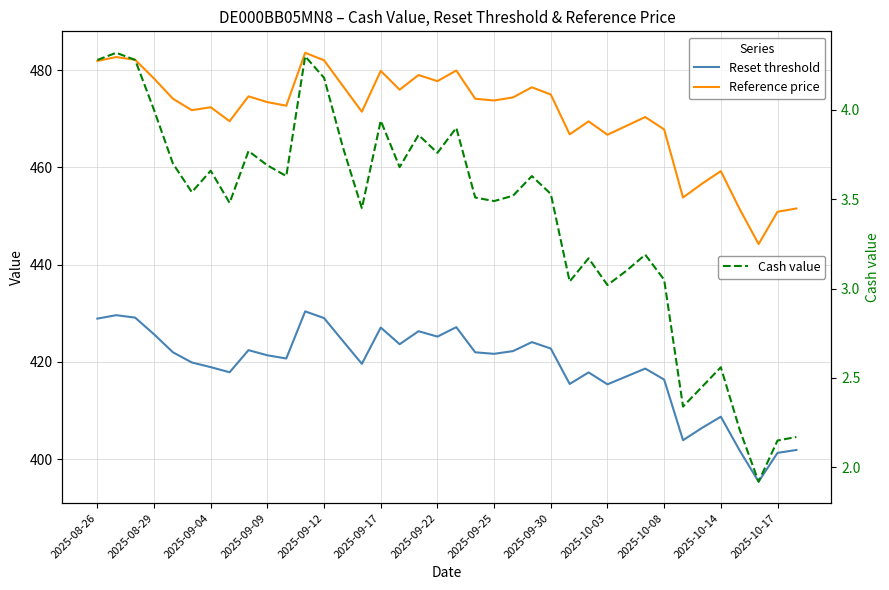

True or false: Reference price and Cash value cross at least once.

False